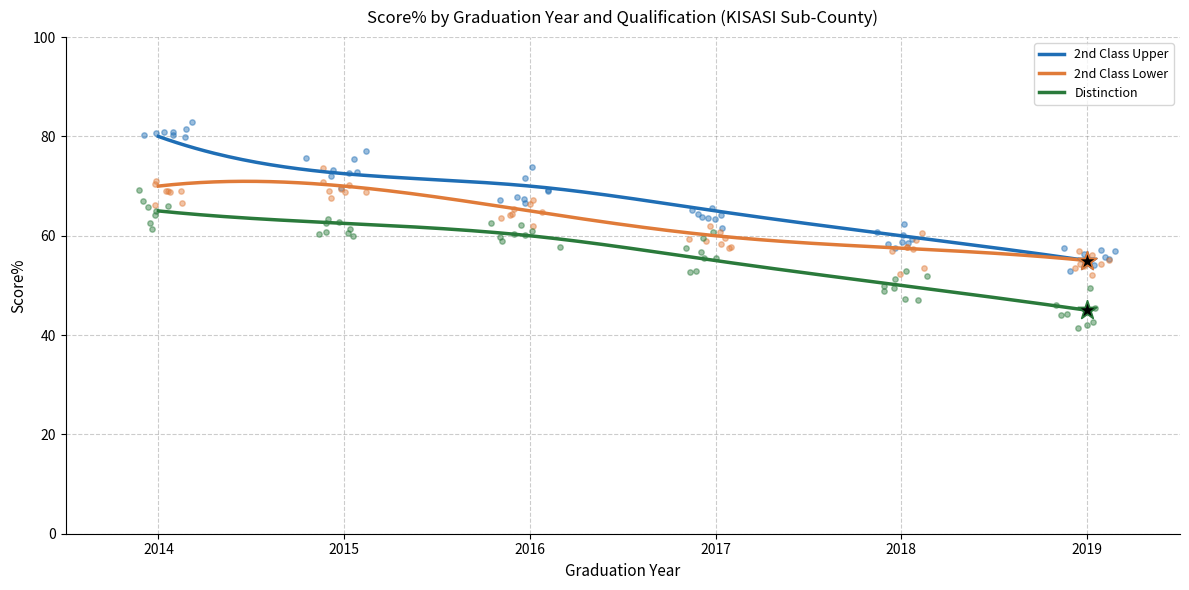

Which series contains the highest Y value?

2nd Class Upper